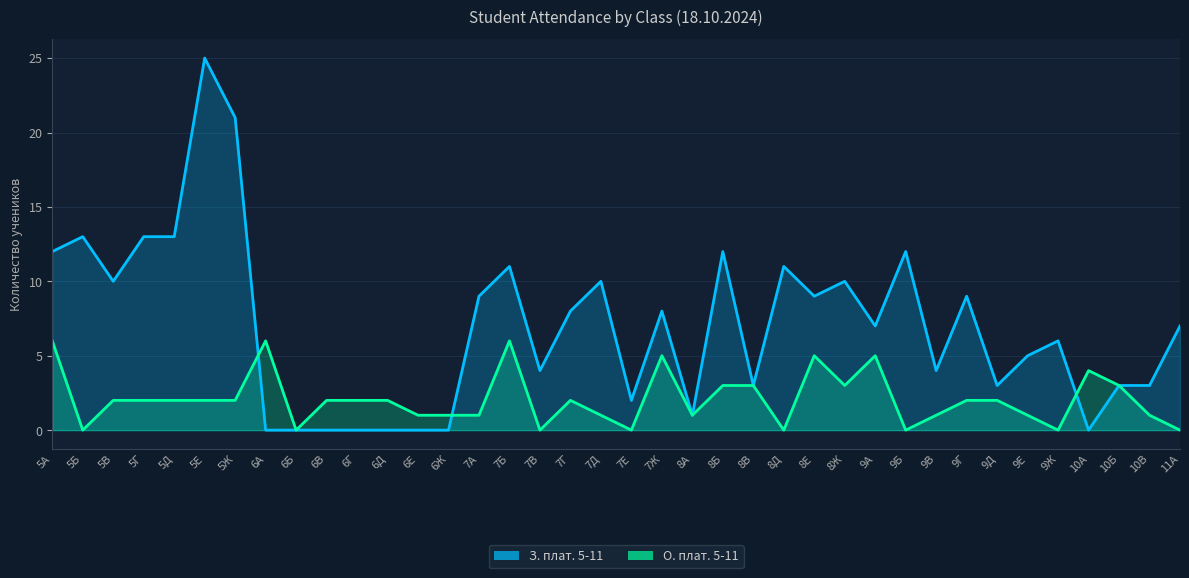

Reading left to right, list all the values displayed in this chart.

З. плат. 5-11: 12	13	10	13	13	25	21	0	0	0	0	0	0	0	9	11	4	8	10	2	8	1	12	3	11	9	10	7	12	4	9	3	5	6	0	3	3	7
О. плат. 5-11: 6	0	2	2	2	2	2	6	0	2	2	2	1	1	1	6	0	2	1	0	5	1	3	3	0	5	3	5	0	1	2	2	1	0	4	3	1	0